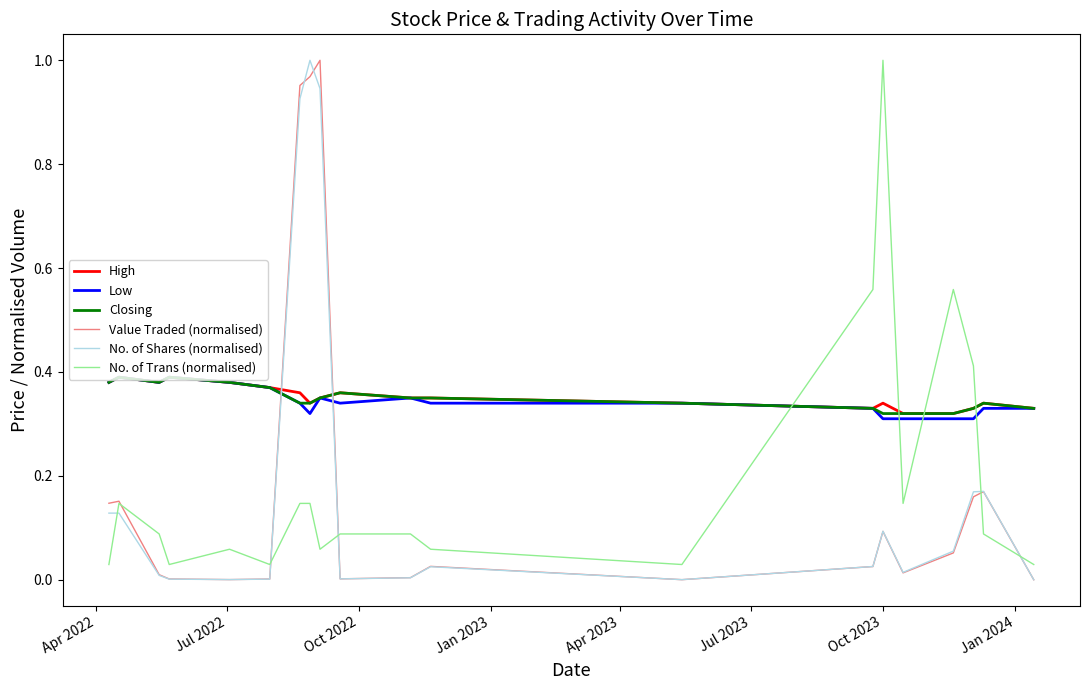

True or false: Closing and No. of Shares (normalised) cross at least once.

True